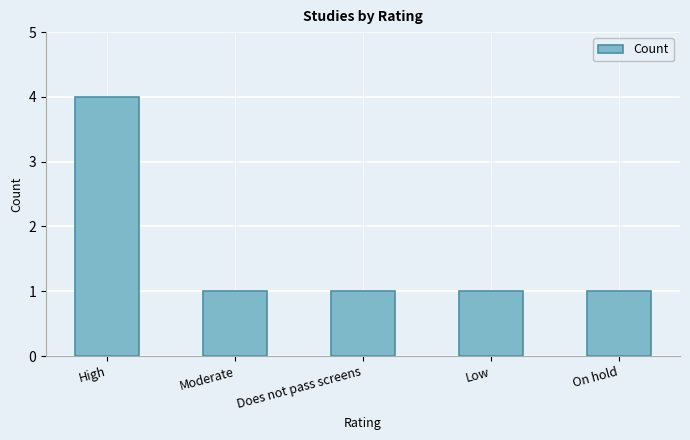

Reading left to right, list all the values displayed in this chart.

High=4	Moderate=1	Does not pass screens=1	Low=1	On hold=1